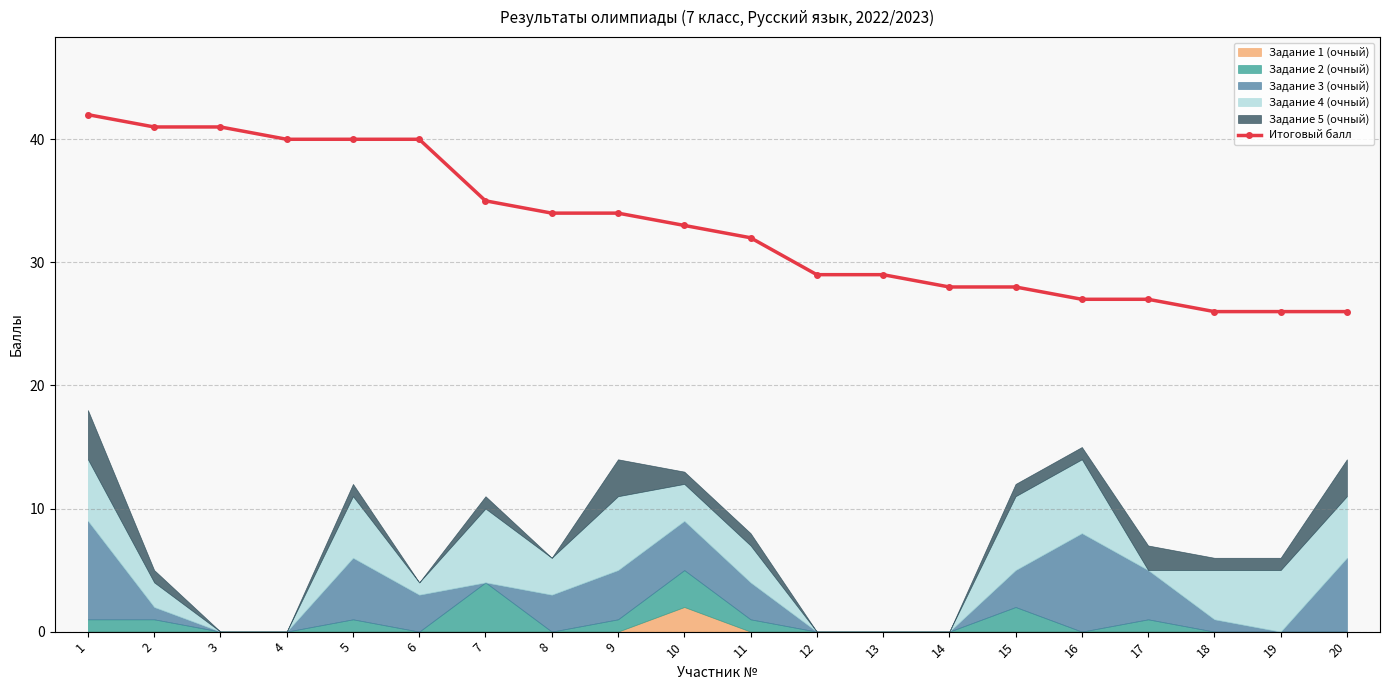

What is the value of the 15th point from the left?

28